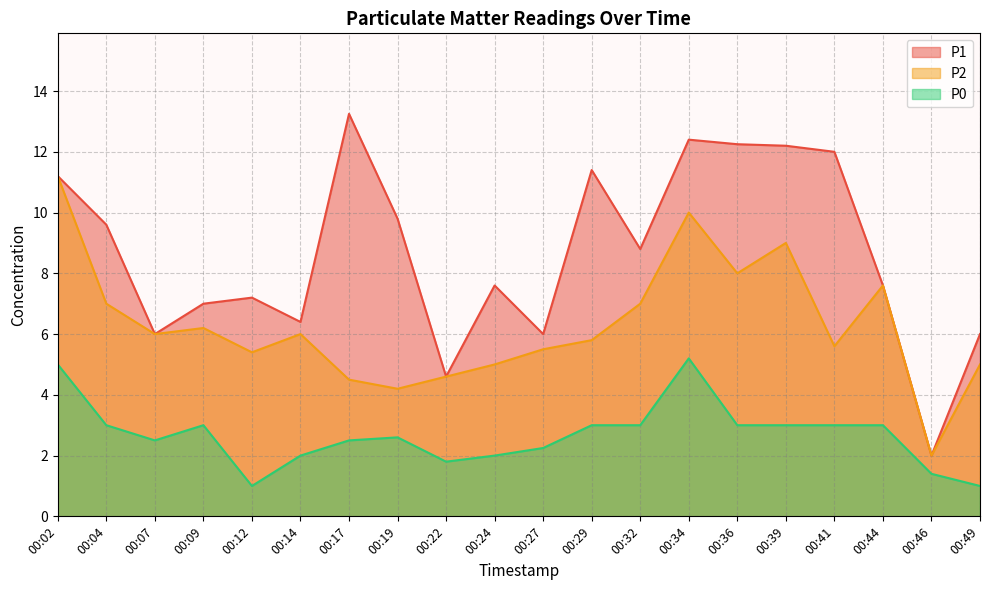

What are all the series names shown in the legend?

P1, P2, P0